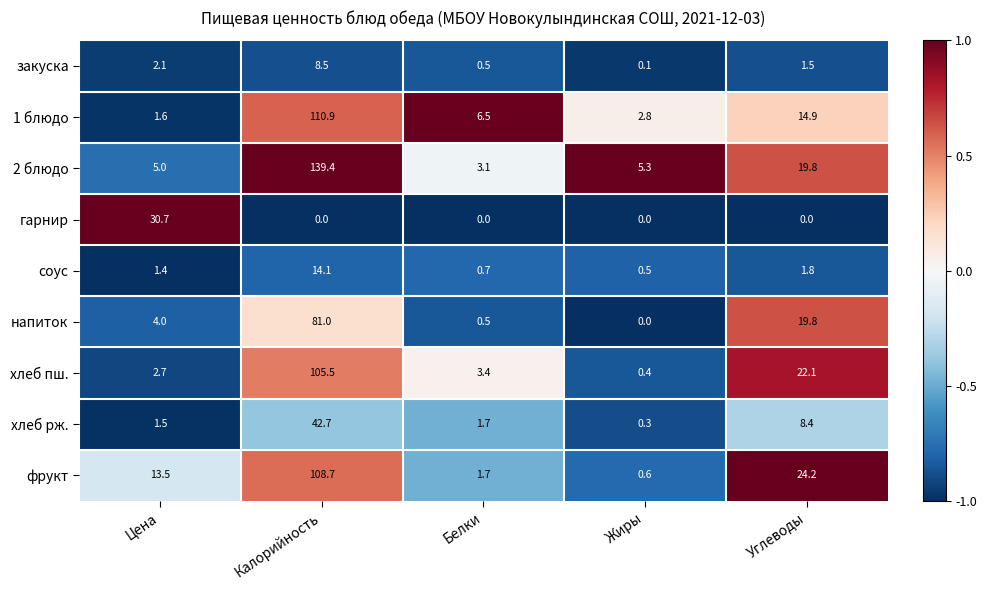

Rank the series at Цена from highest to lowest value.

гарнир, фрукт, 2 блюдо, напиток, хлеб пш., закуска, 1 блюдо, хлеб рж., соус